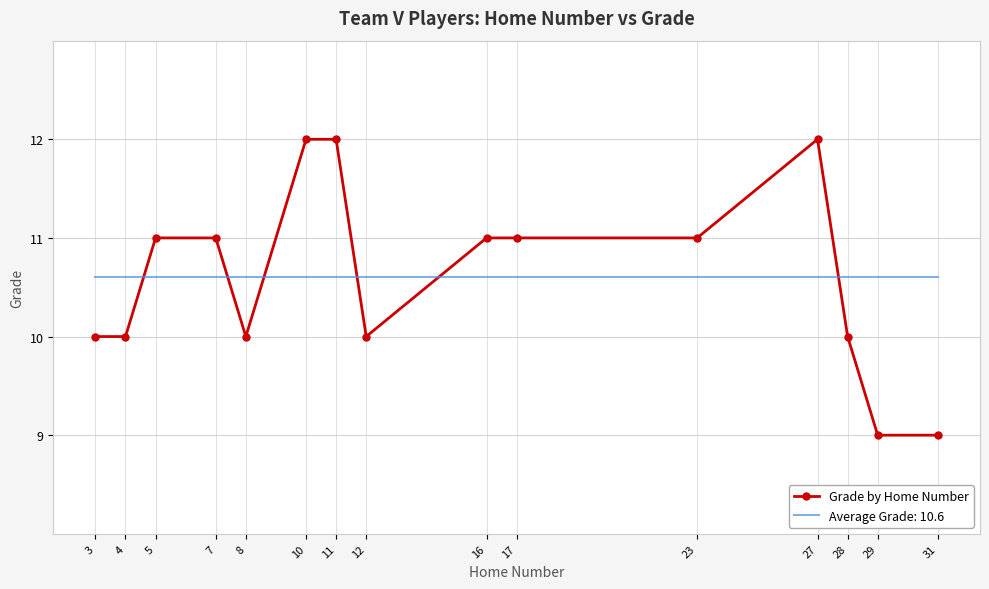

What is the lowest value of the Grade by Home Number series?

9.0